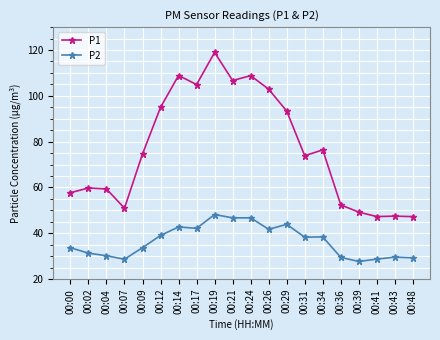

How many data points does each series have?

20